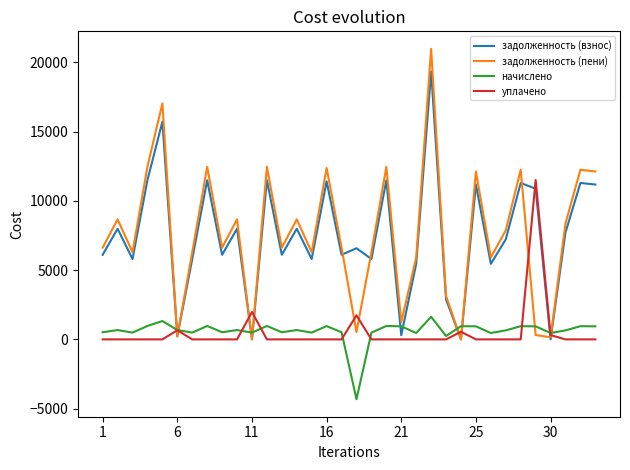

What is the smallest value displayed?

-4316.4